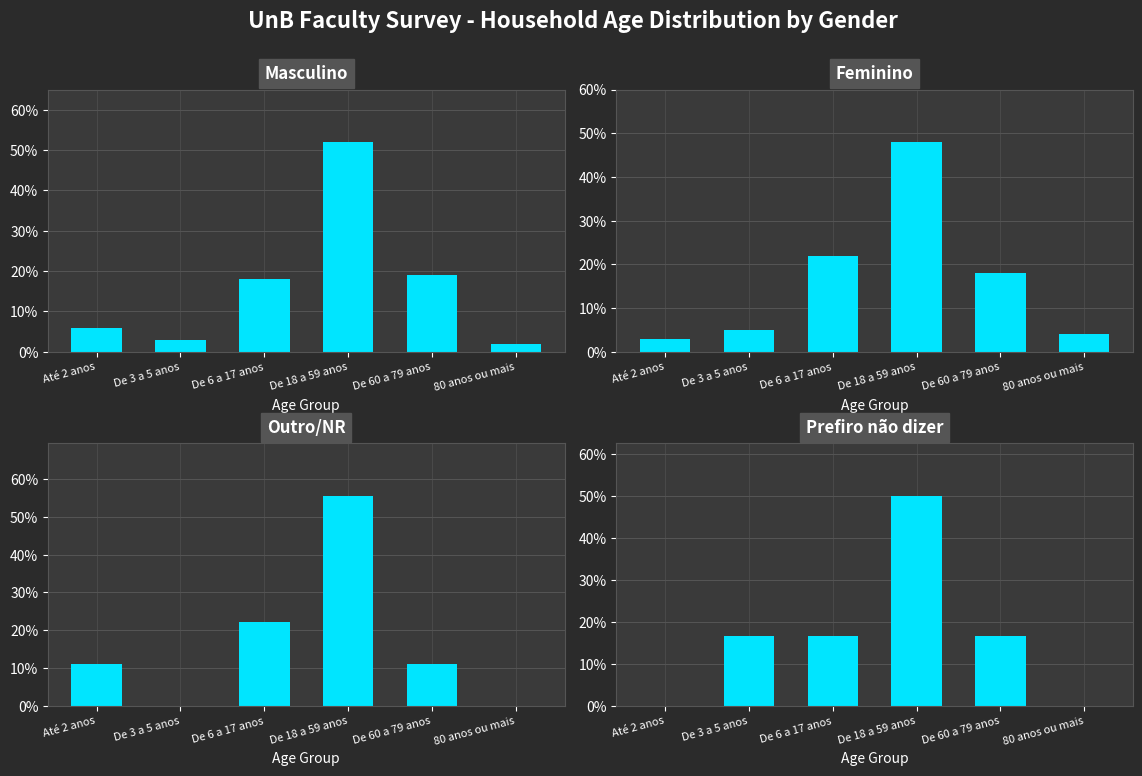

True or false: Feminino has a value of 18.0 at De 60 a 79 anos.

True